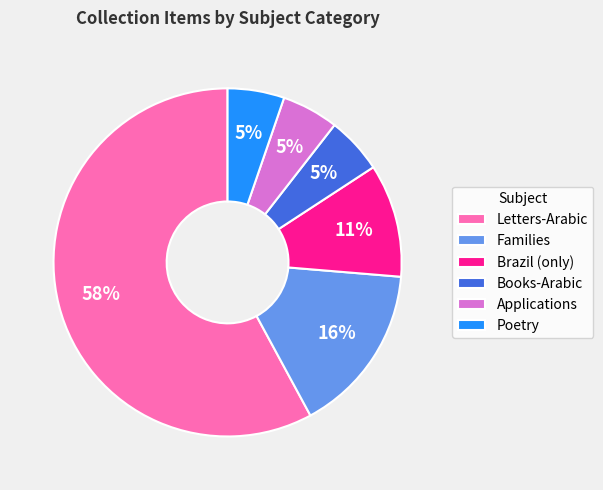

Do Poetry and Letters-Arabic together represent more than half of the pie?

Yes